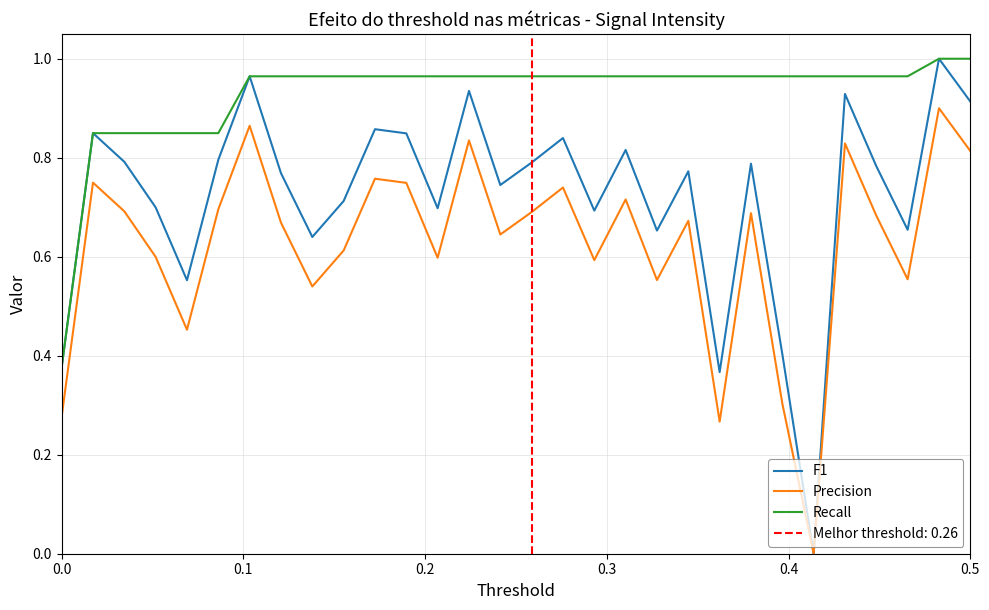

Reading left to right, transcribe all the data shown in this chart.

F1: 0.4	0.8	0.8	0.7	0.6	0.8	1.0	0.8	0.6	0.7	0.9	0.8	0.7	0.9	0.7	0.8	0.8	0.7	0.8	0.7	0.8	0.4	0.8	0.4	0.0	0.9	0.8	0.7	1.0	0.9
Precision: 0.3	0.7	0.7	0.6	0.5	0.7	0.9	0.7	0.5	0.6	0.8	0.7	0.6	0.8	0.6	0.7	0.7	0.6	0.7	0.6	0.7	0.3	0.7	0.3	0.0	0.8	0.7	0.6	0.9	0.8
Recall: 0.4	0.8	0.8	0.8	0.8	0.8	1.0	1.0	1.0	1.0	1.0	1.0	1.0	1.0	1.0	1.0	1.0	1.0	1.0	1.0	1.0	1.0	1.0	1.0	1.0	1.0	1.0	1.0	1.0	1.0